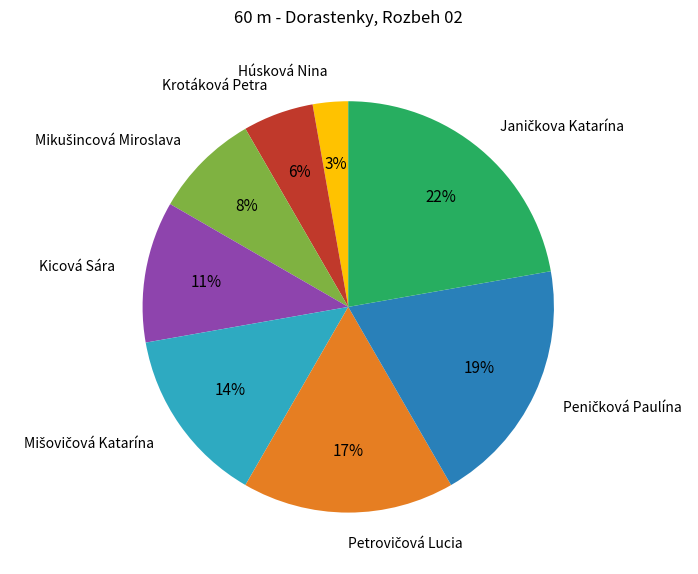

Is there a majority slice in this chart?

No